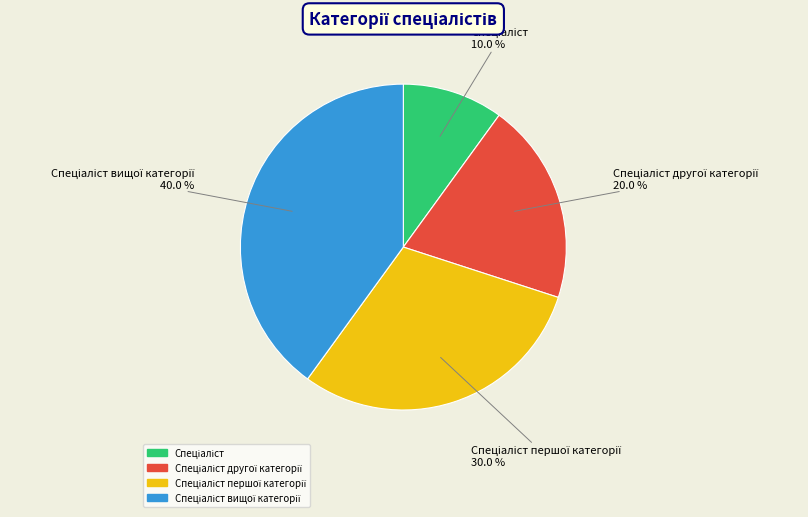

Is there a majority slice in this chart?

No